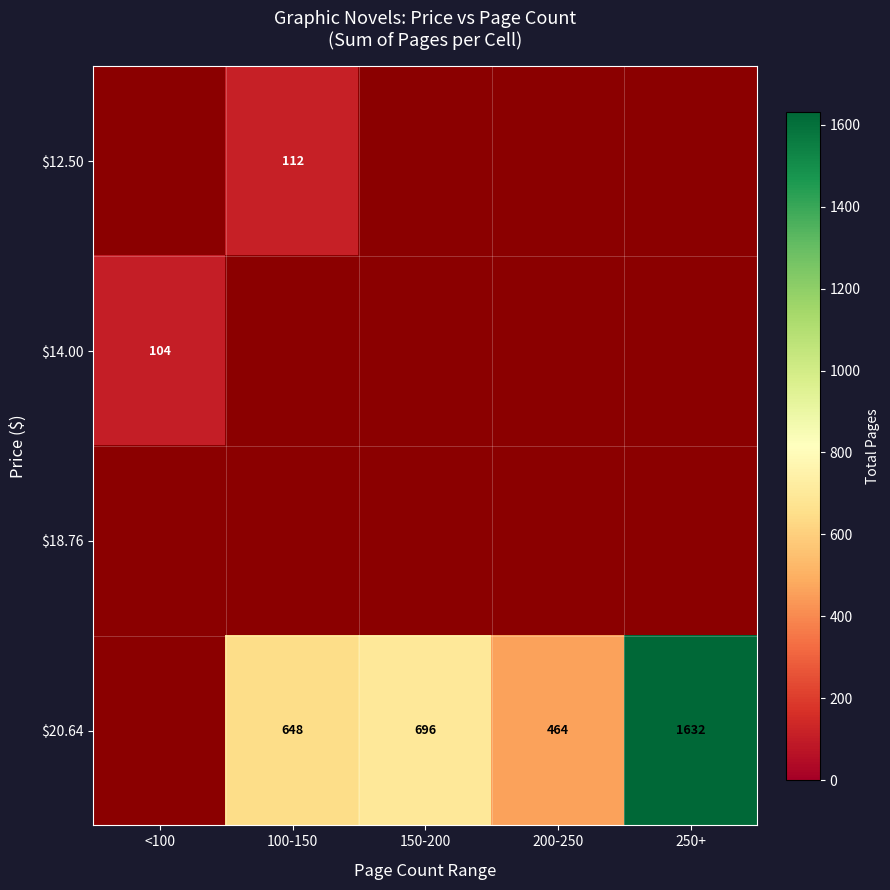

The $14.00 series shows 62 at <100. True or false?

False